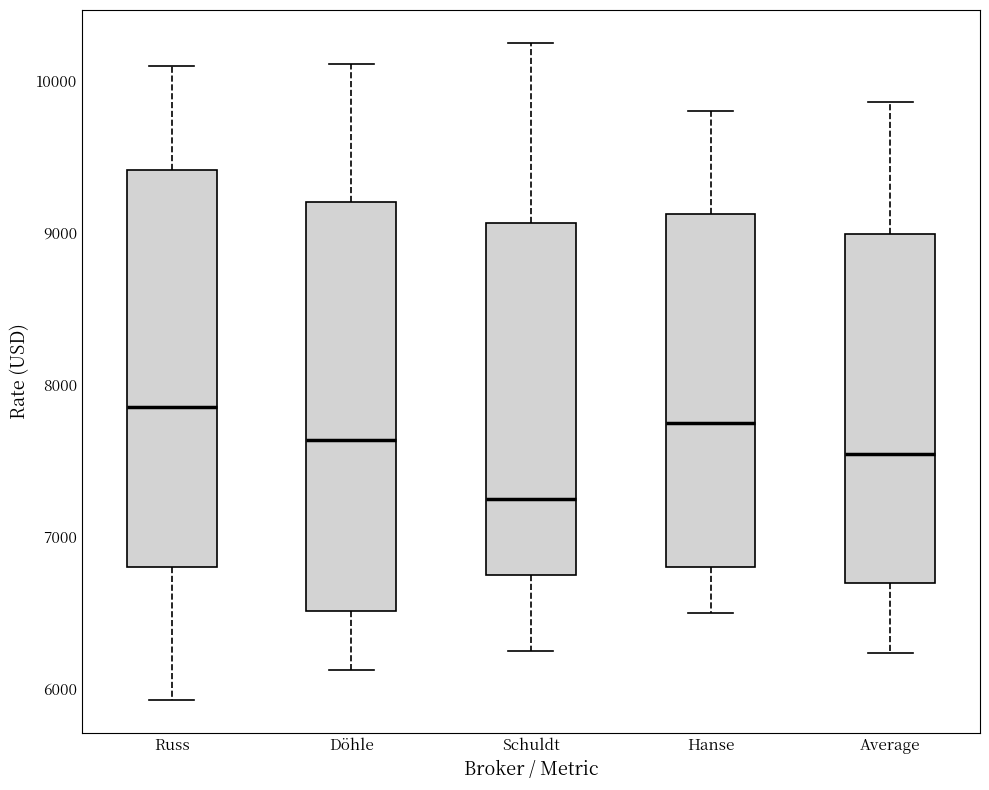

Where is the lower edge of the box for Russ on the y-axis? The values are not printed on the chart, so give them approximately, as read against the axis.

6800